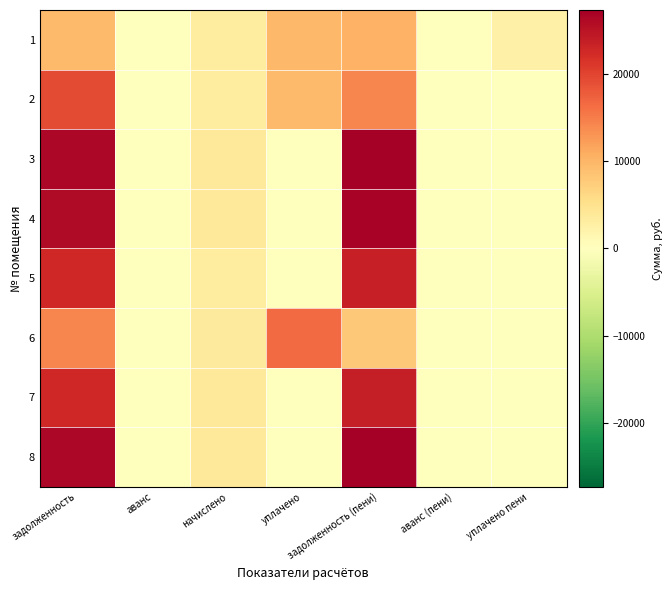

At which category is the sum across all series the highest?

задолженность